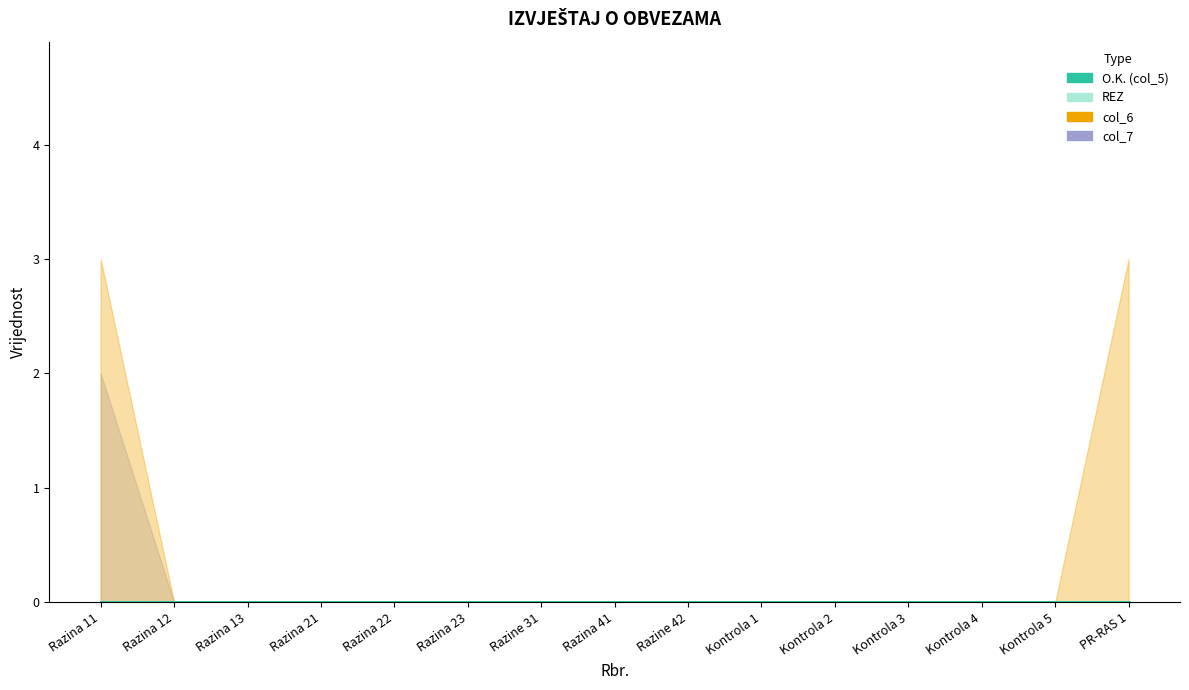

List the series in order of their peak value, highest first.

col_6, col_7